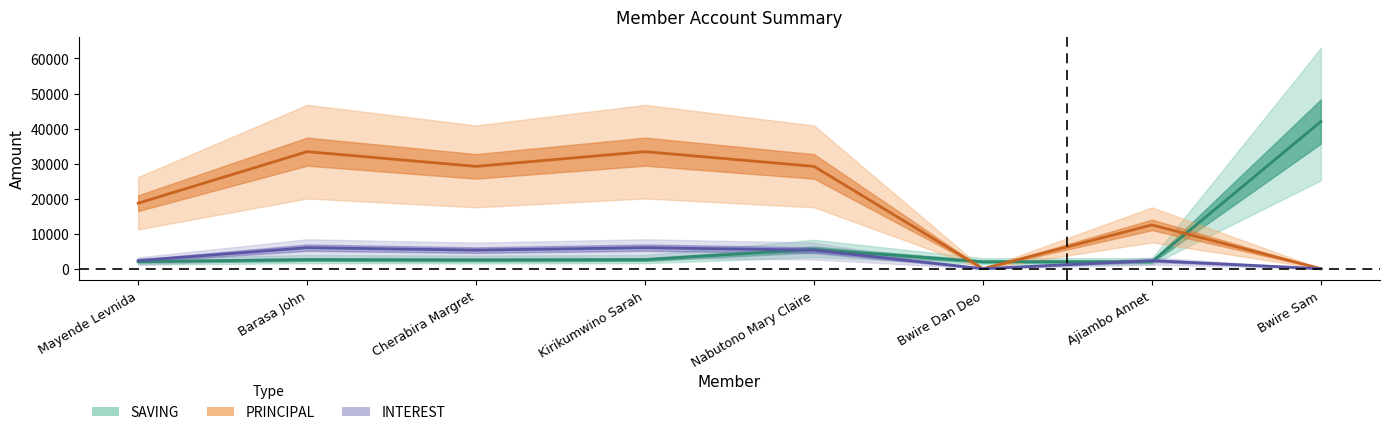

How many interior local peaks does the PRINCIPAL series have?

3